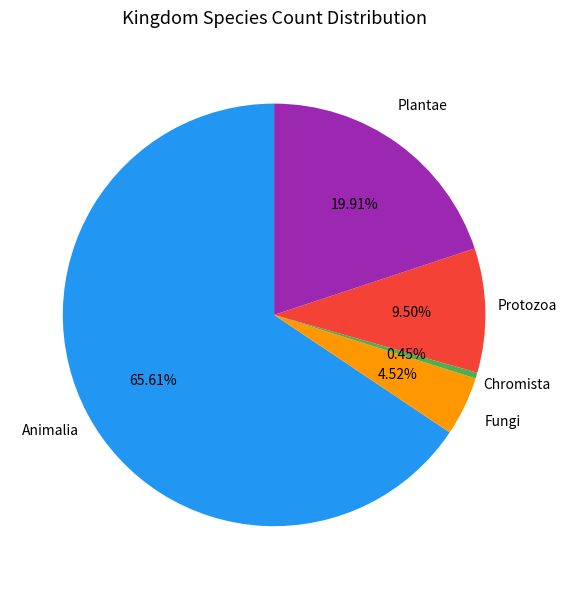

Is there a majority slice in this chart?

Yes